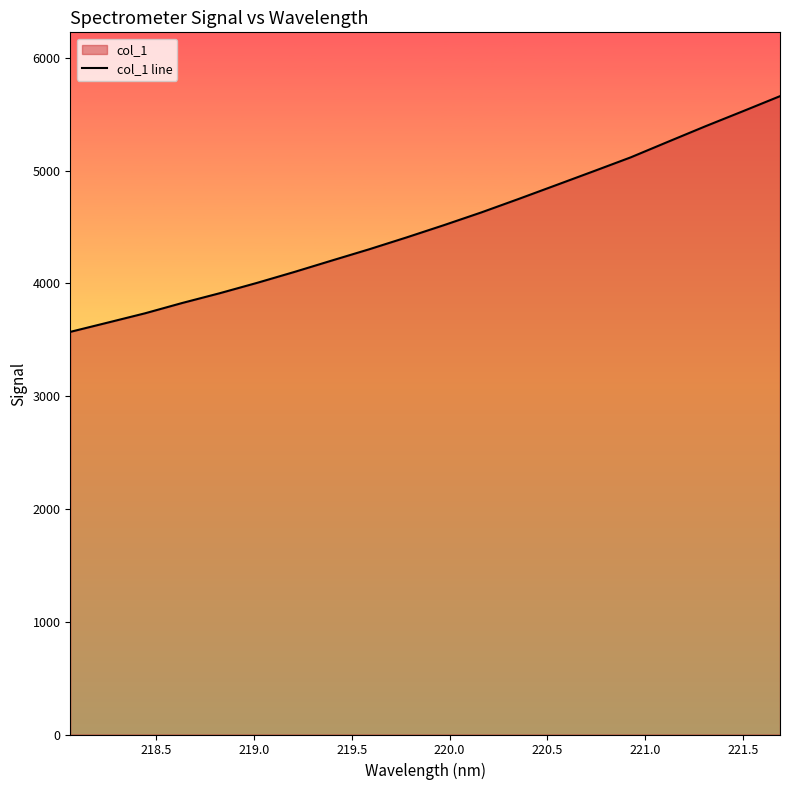

Reading left to right, what are all the values shown in this chart?

3570.8	3652.8	3735.5	3827.4	3913.7	4005.7	4102.5	4203.6	4303.4	4408.5	4517.3	4630.1	4749.6	4871.8	4994.5	5118.4	5256.7	5394.0	5526.7	5661.1